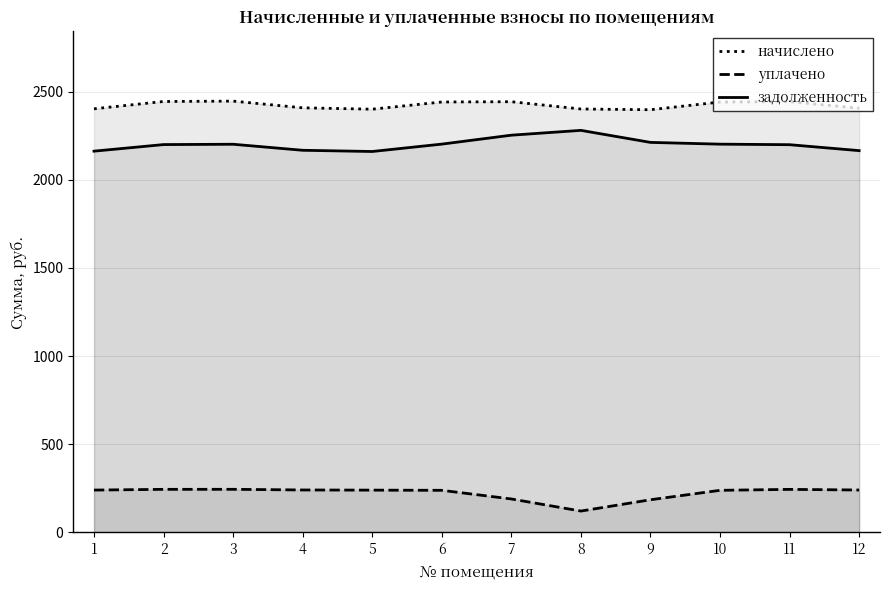

Which category has the lowest value across all series?

8